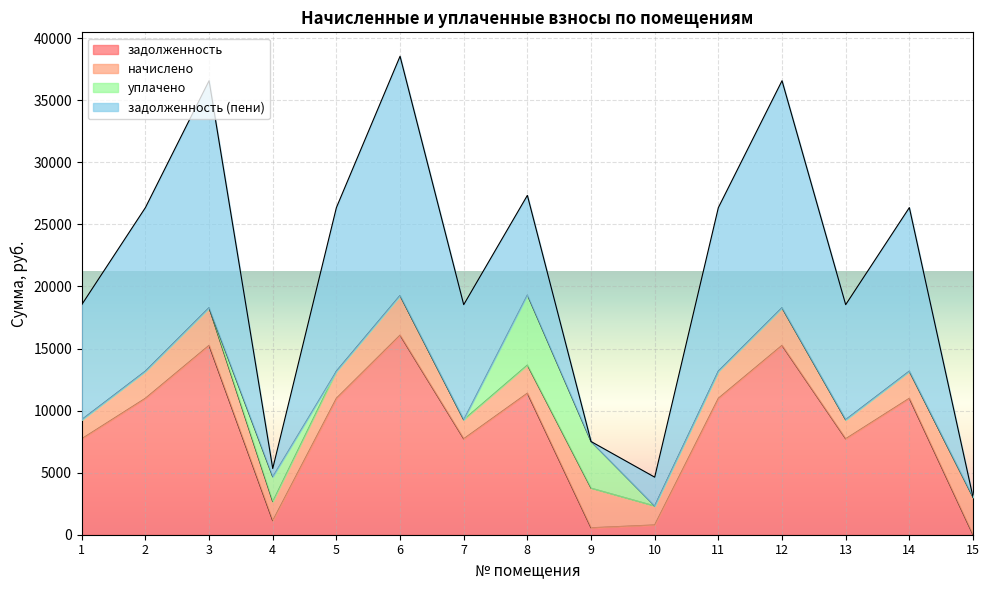

Which has a higher value, 4 or 9?

4